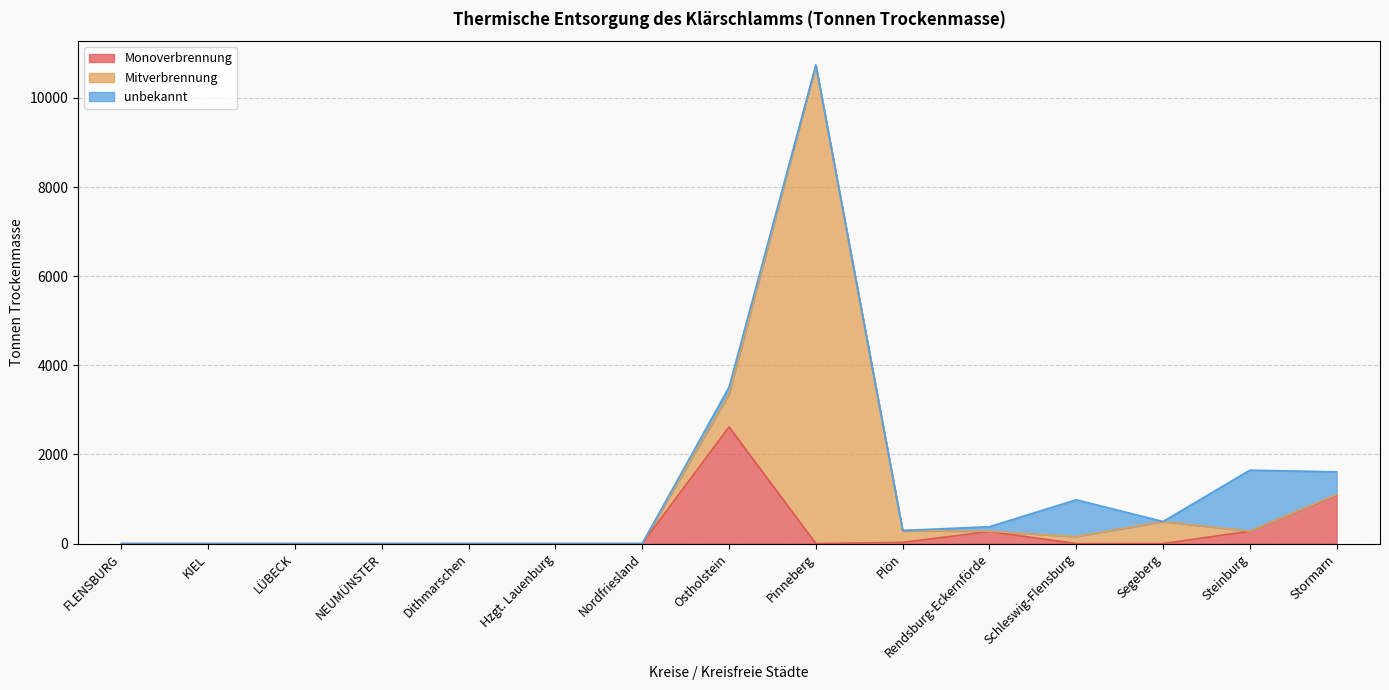

How many lines are shown in the chart?

3